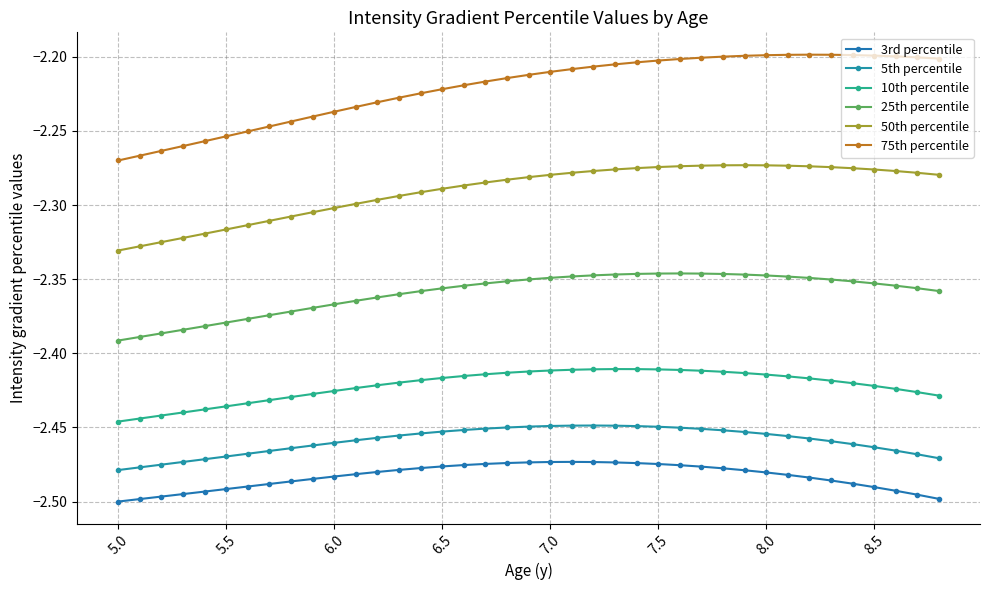

How many lines are shown in the chart?

6